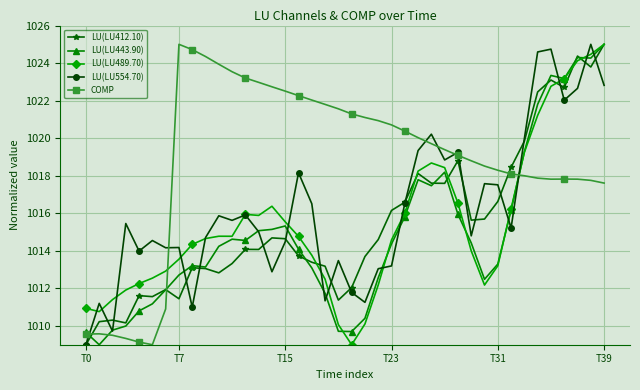

How many times do LU(LU489.70) and COMP cross each other?

2